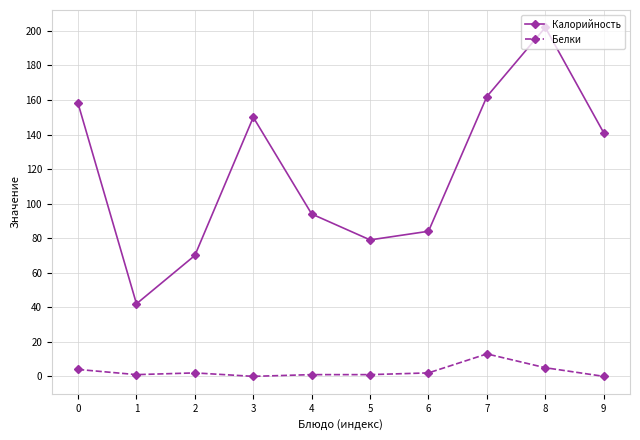

True or false: Калорийность and Белки intersect in this chart.

False